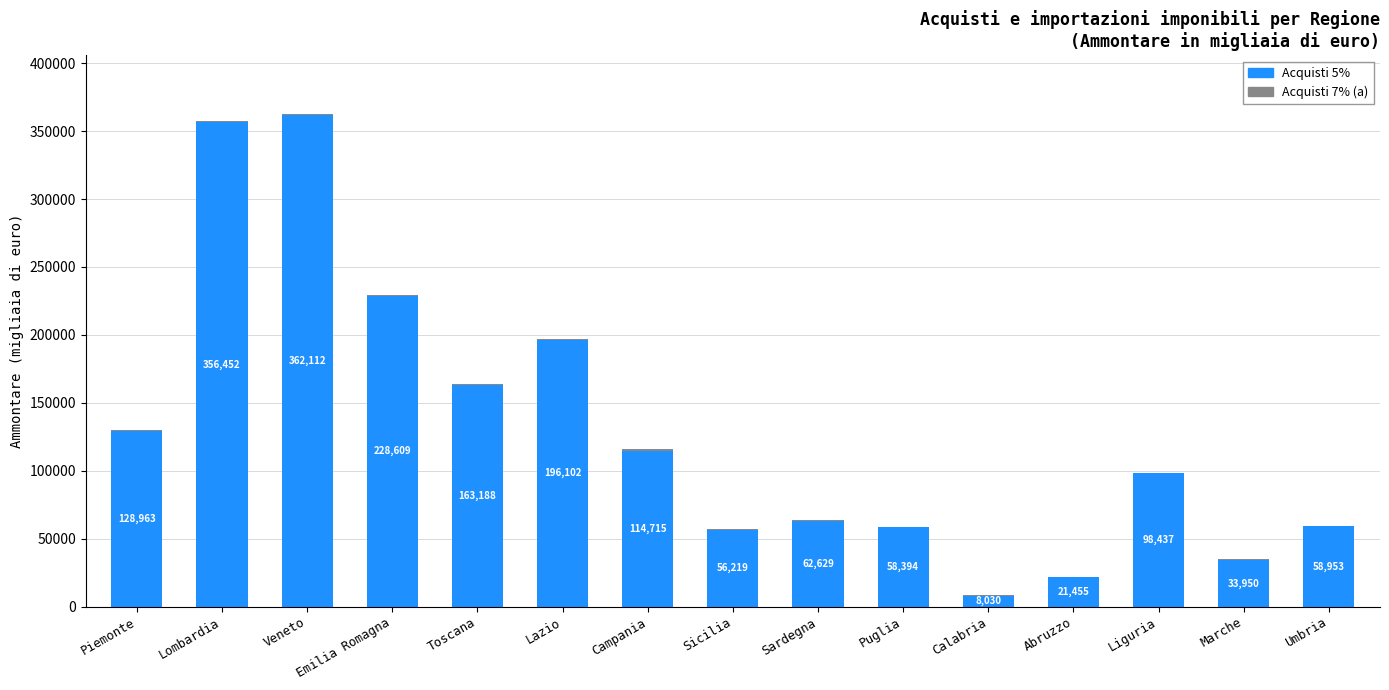

At which category is the sum across all series the highest?

Veneto